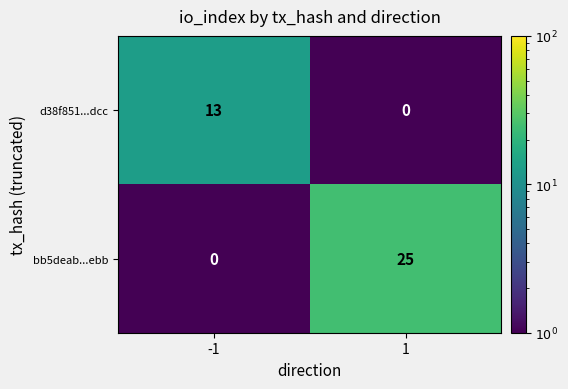

Between -1 and 1, which series saw the biggest shift?

bb5deab...ebb